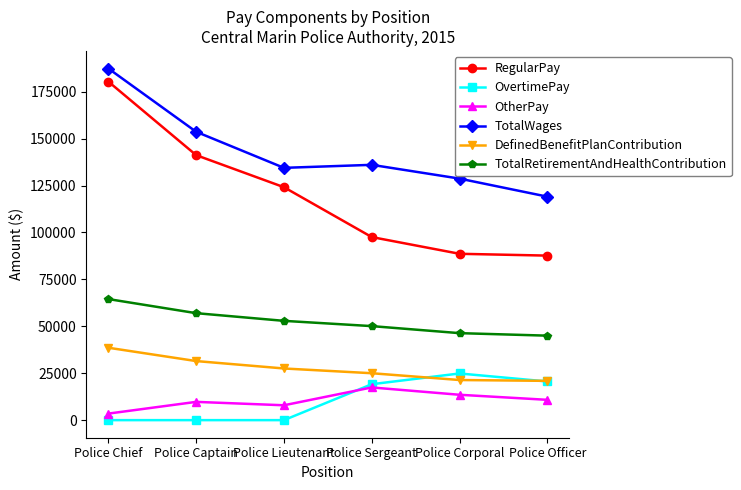

What is the label of the 1st point from the left?

Police Chief